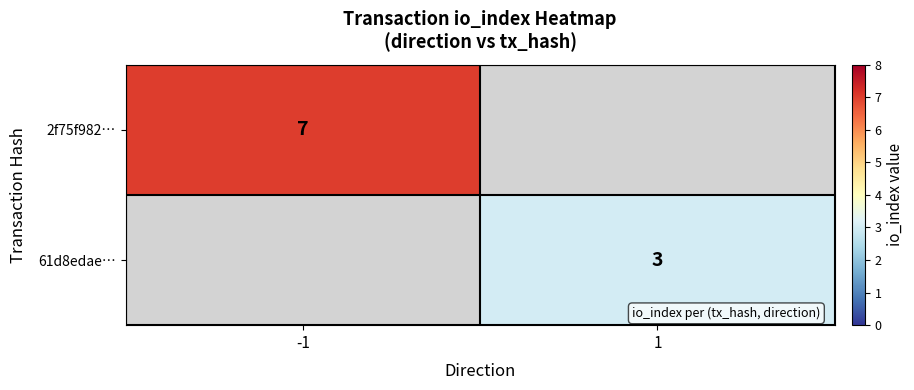

The value of 61d8edae… at 1 is 1. True or false?

False